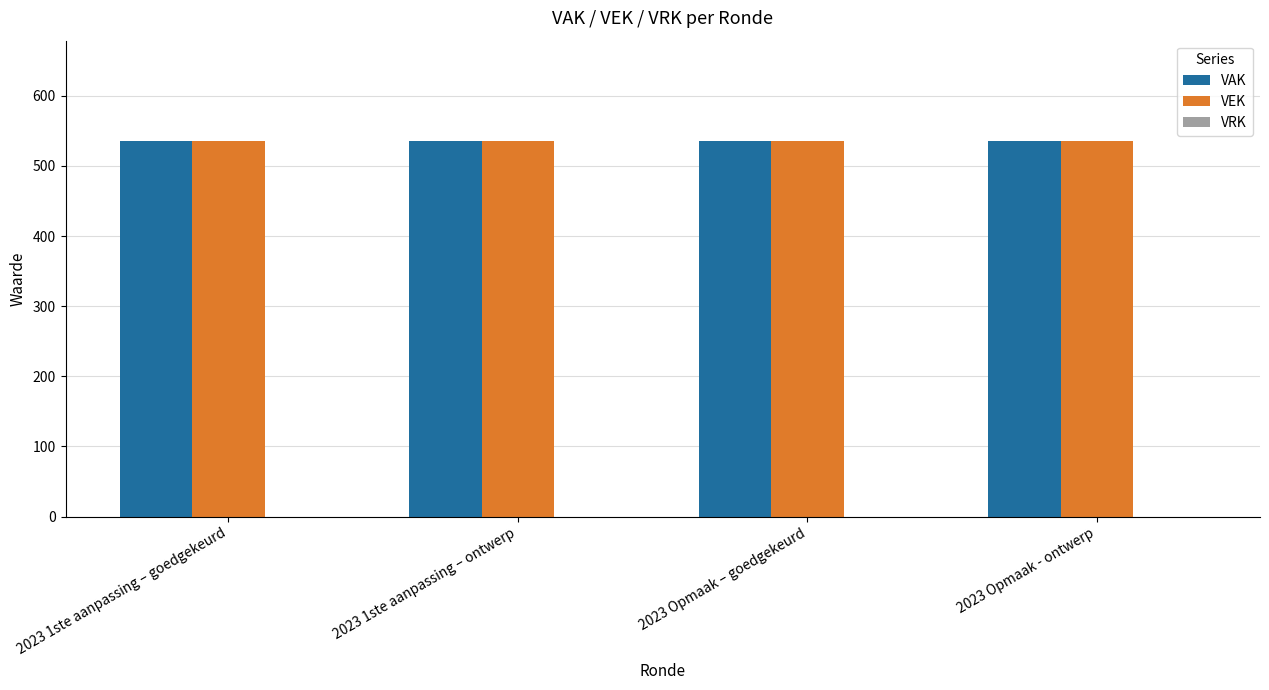

At which label is VEK closest to 535?

2023 1ste aanpassing – goedgekeurd